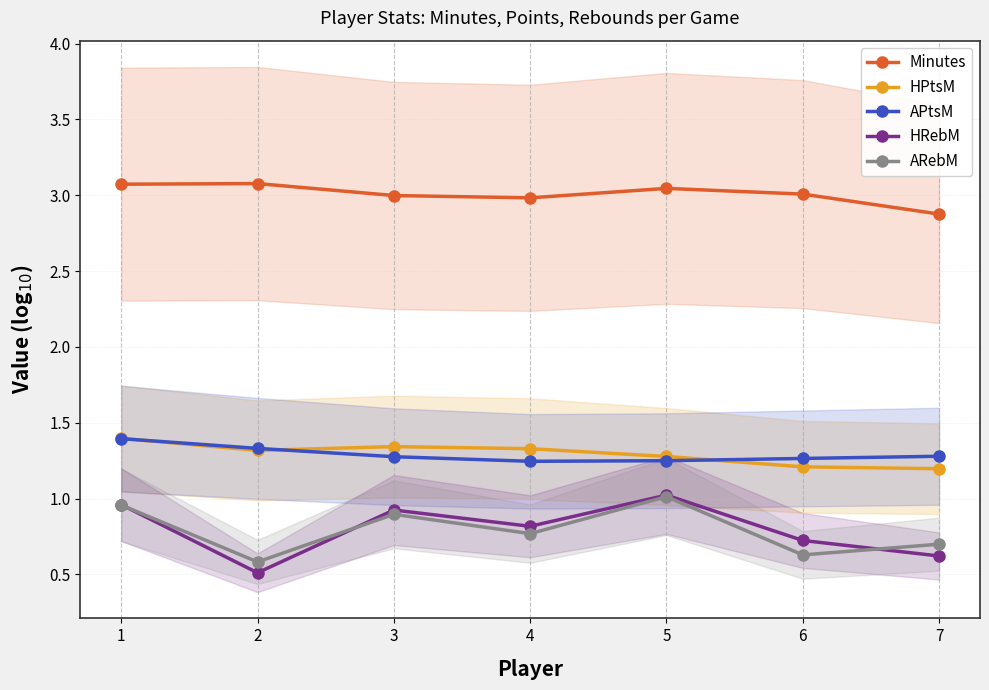

At how many categories does at least one series exceed 2?

7